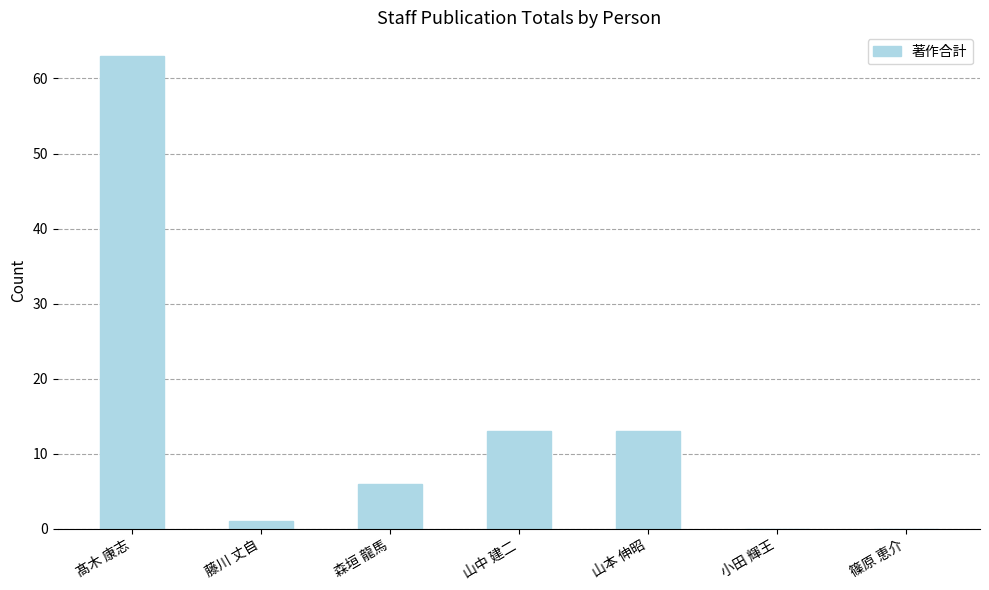

What is the maximum value shown in the chart?

63